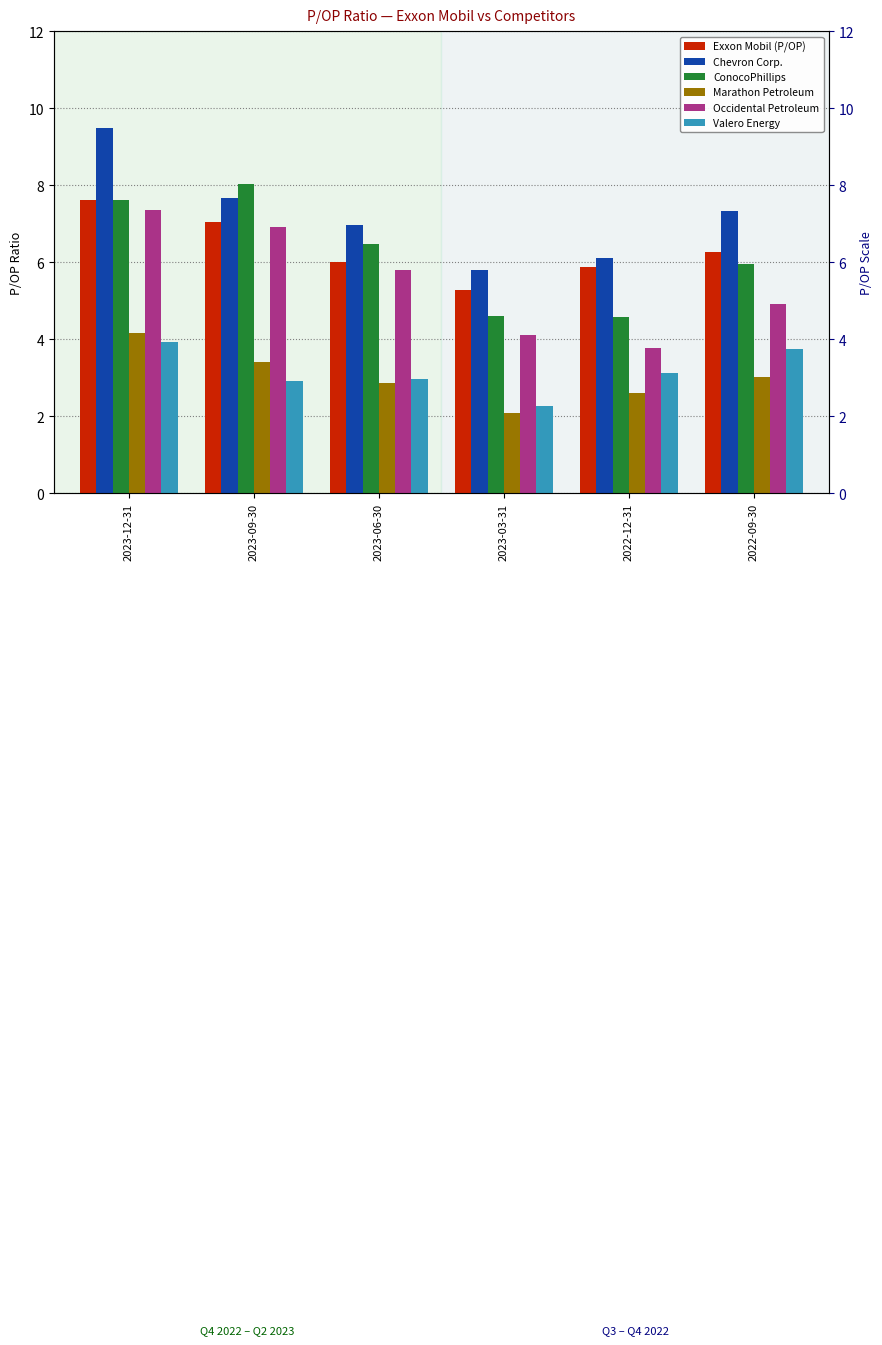

True or false: Marathon Petroleum has a value of 1.7 at 2023-09-30.

False